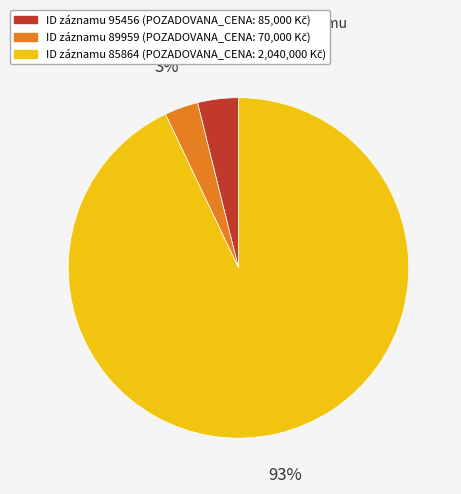

To the nearest percent, what is the difference between the largest and smallest slice percentages?

90%